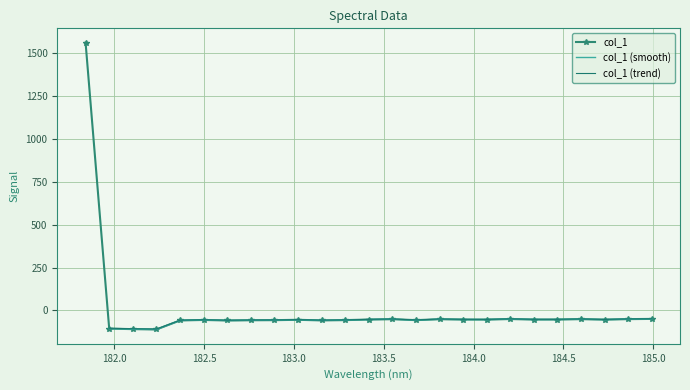

Where is the first local maximum?

182.498667305